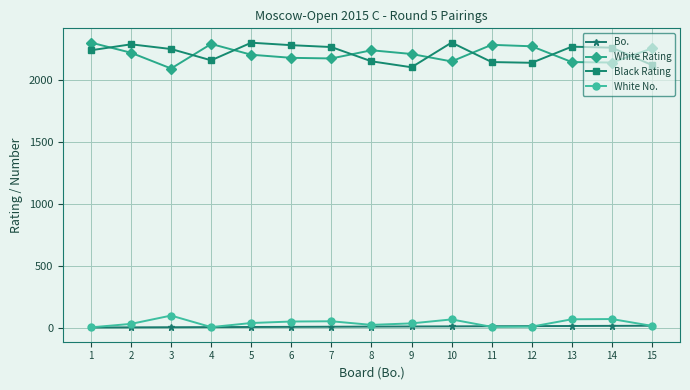

True or false: Black Rating and Bo. cross at least once.

False